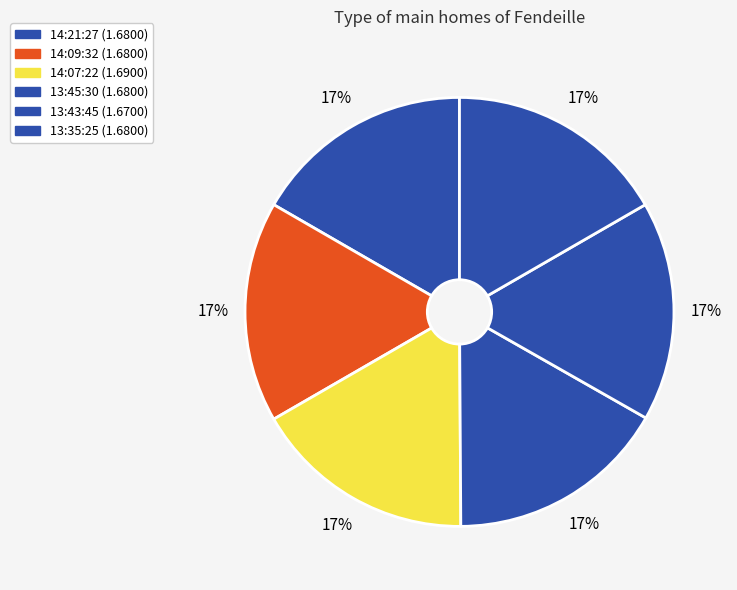

Which category has the smallest portion of the pie?

13:43:45.440